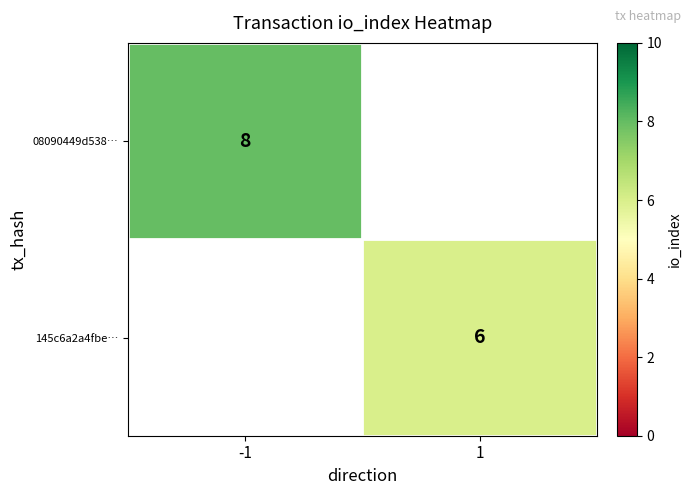

The 145c6a2a4fbe… series shows 10 at 1. True or false?

False